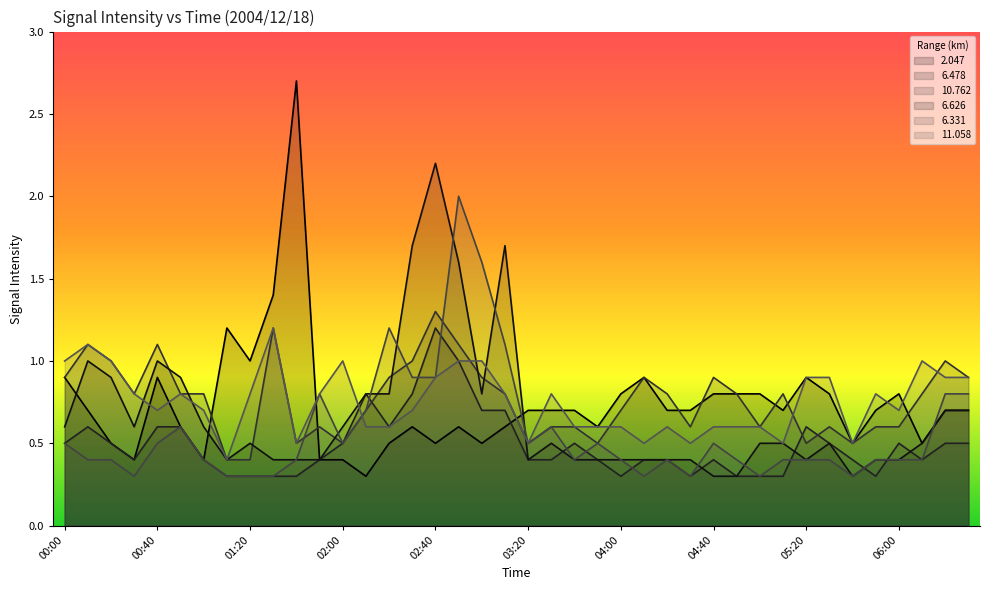

What is the label of the 23rd point from the left?

03:40